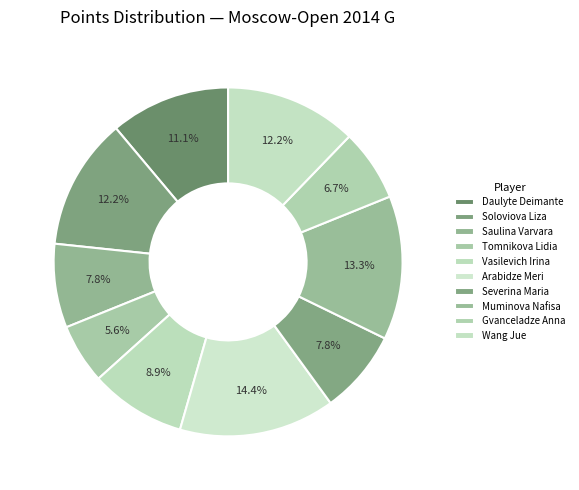

What is the largest slice in the pie chart?

Arabidze Meri